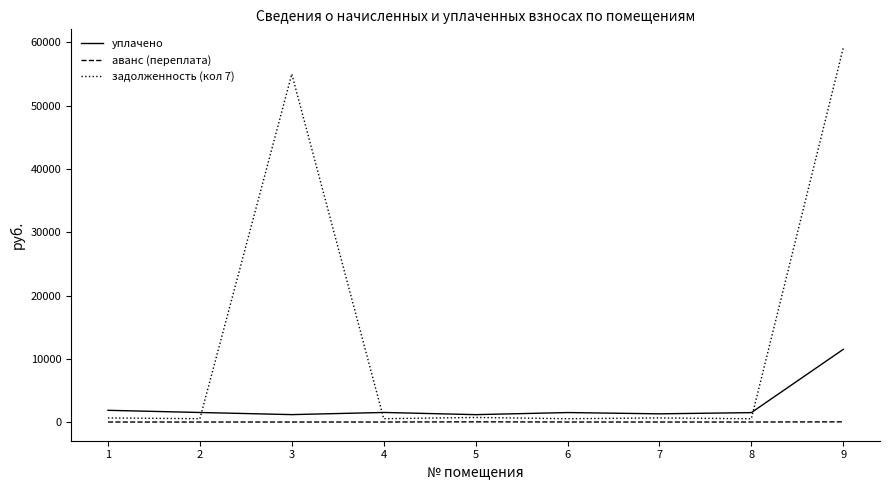

The value of аванс (переплата) at 2 is 0.0. True or false?

True